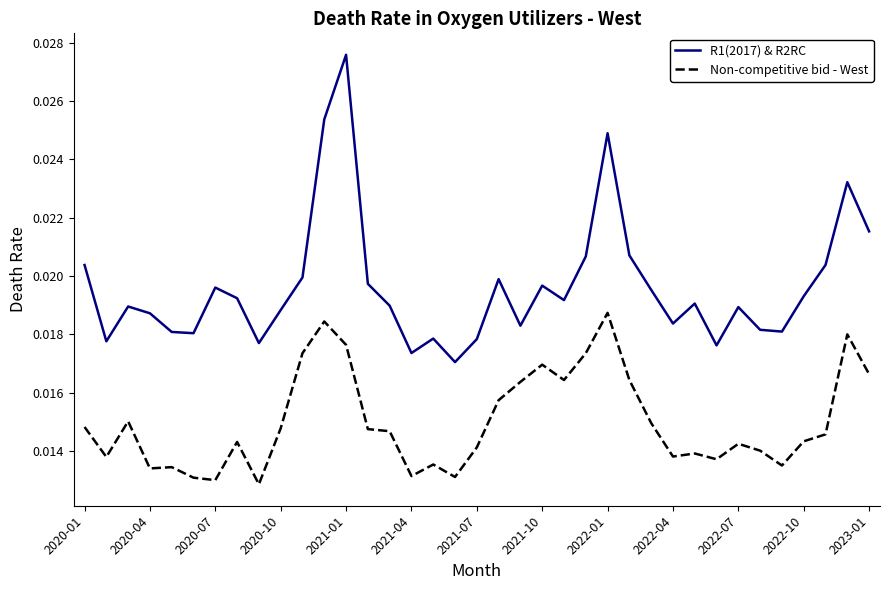

At how many categories does at least one series exceed 0?

37